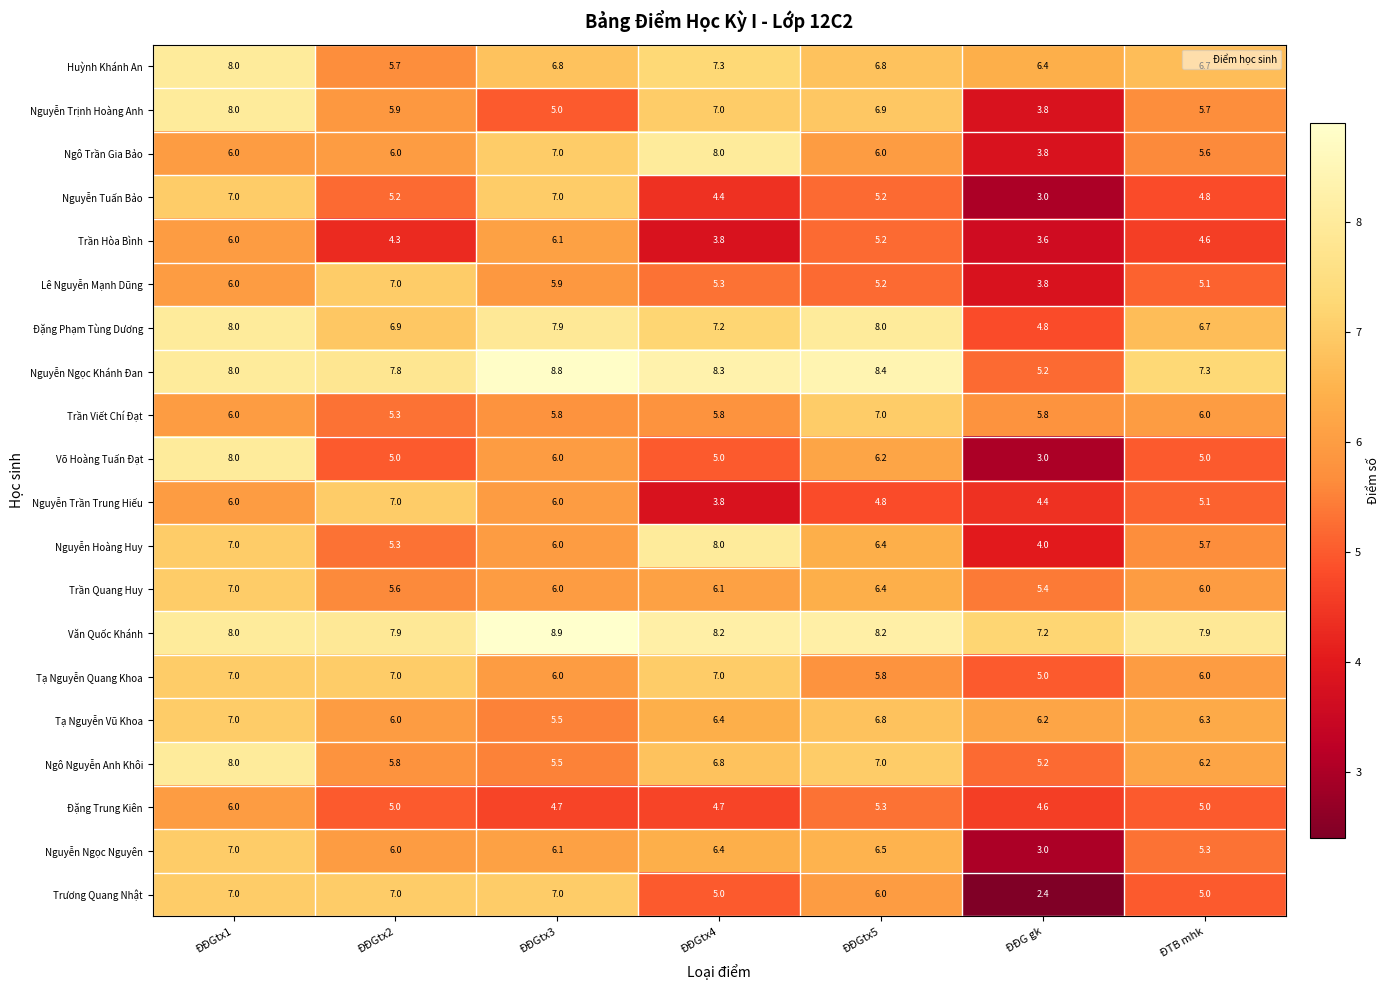

Which series has the largest total across all categories?

Văn Quốc Khánh